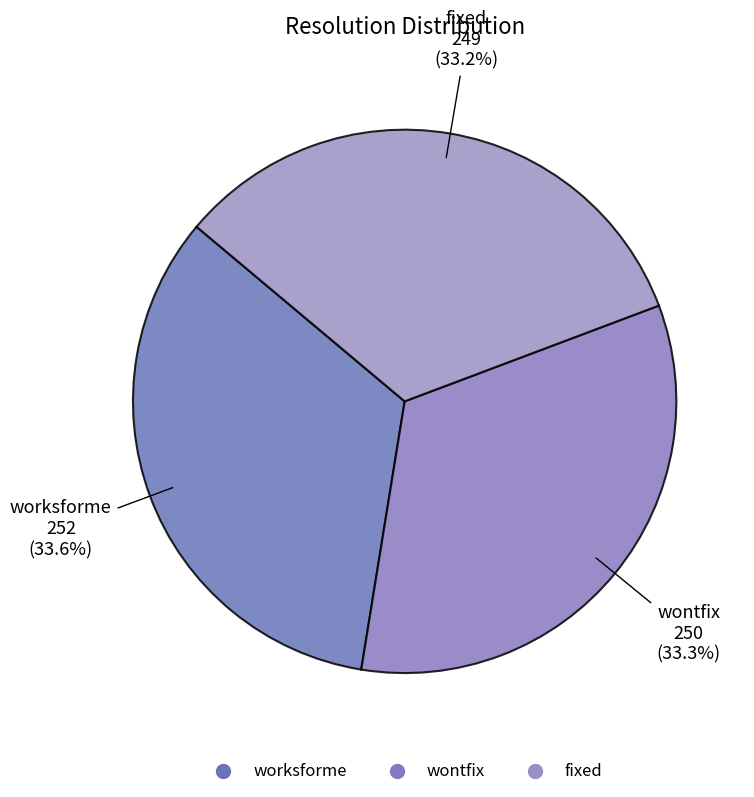

Combined, what portion of the pie is worksforme and fixed?

66.7%